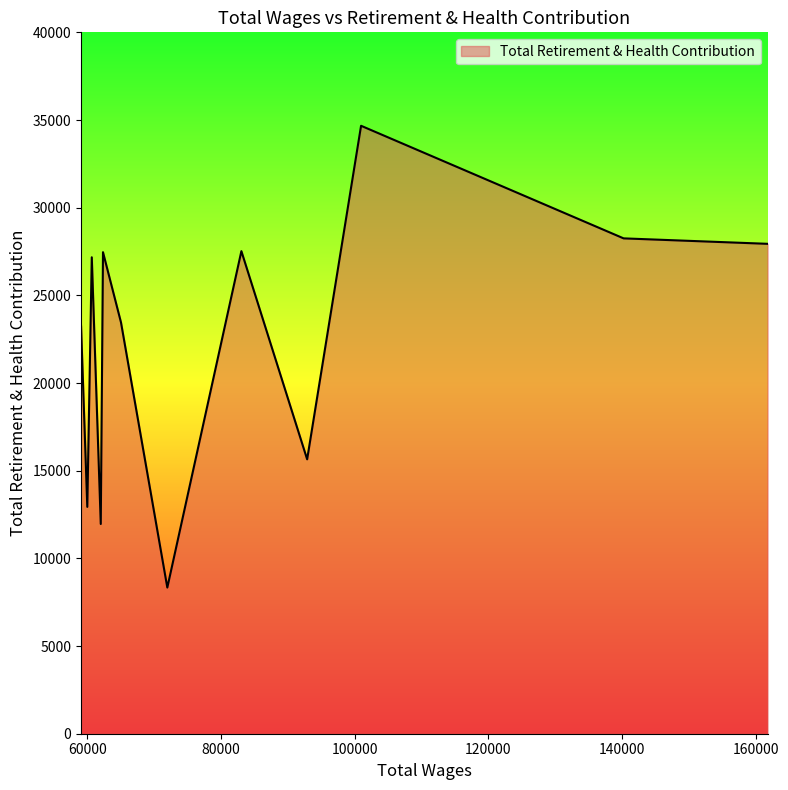

What is the maximum value shown in the chart?

34671